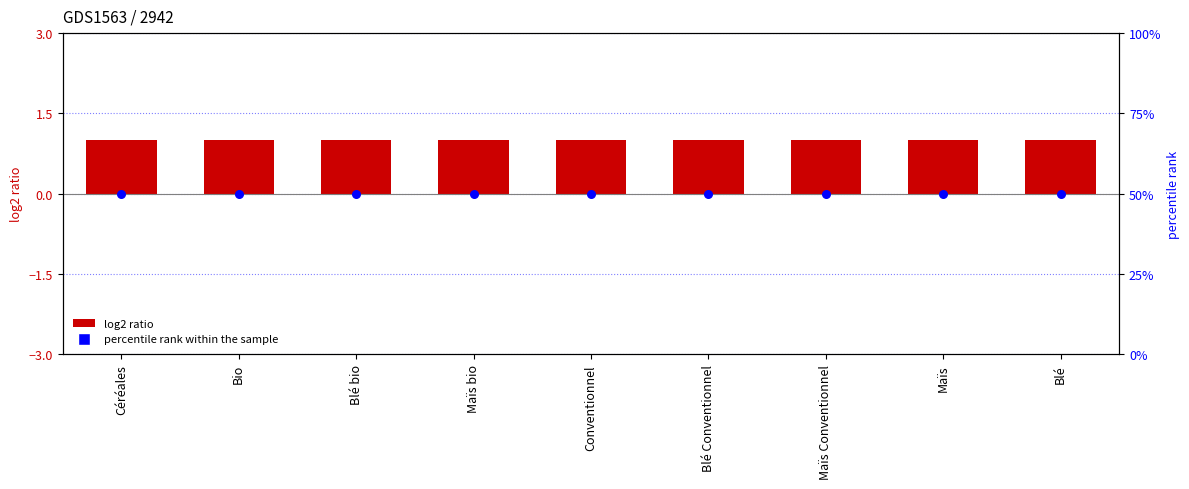

Is the value of log2 ratio at Conventionnel greater than the value of percentile rank within the sample at Maïs bio?

No